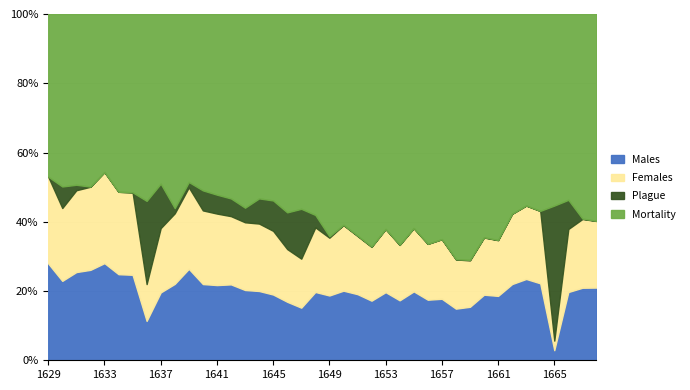

How many lines are shown in the chart?

4